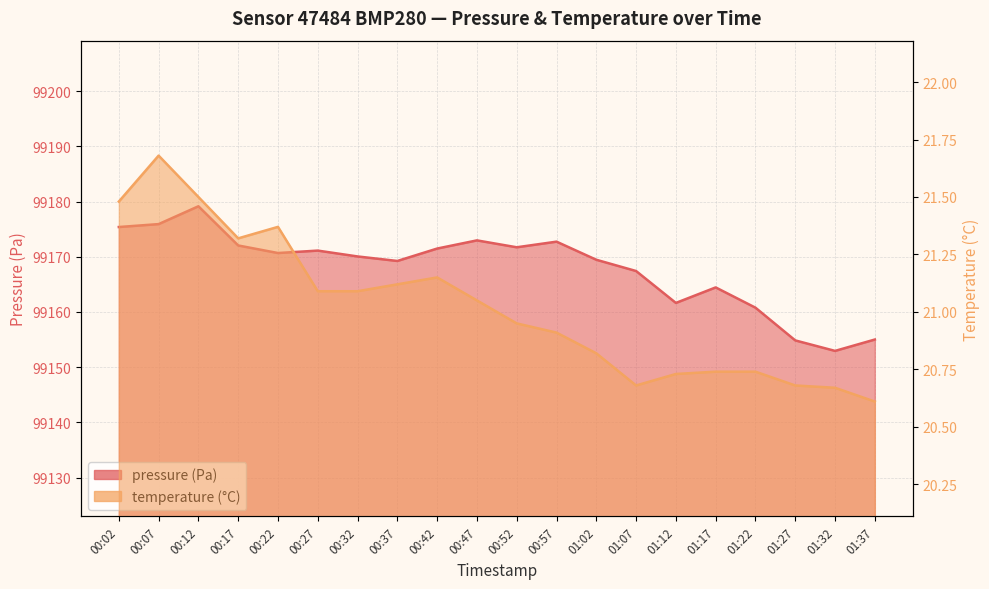

What is the smallest value displayed?

20.6